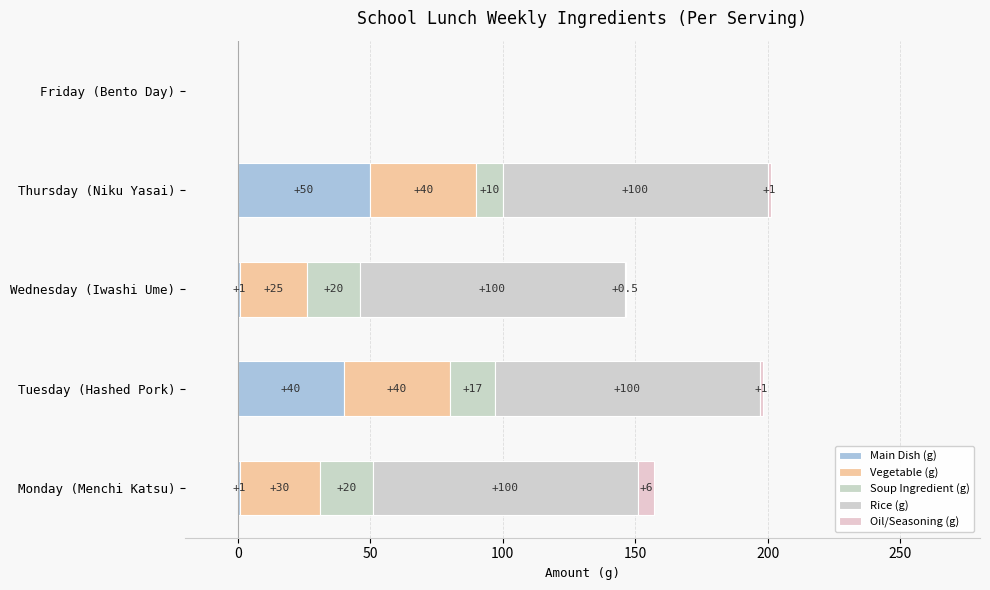

Count the number of categories in the chart.

5